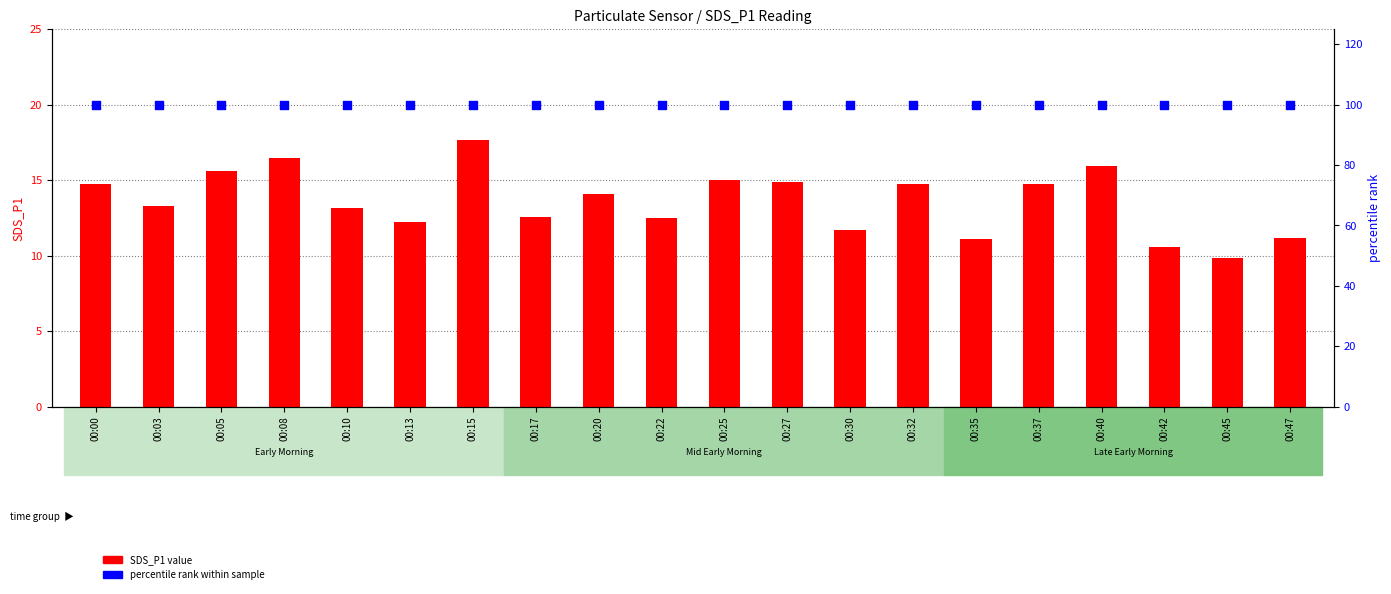

What are all the series names shown in the legend?

SDS_P1 value, percentile rank